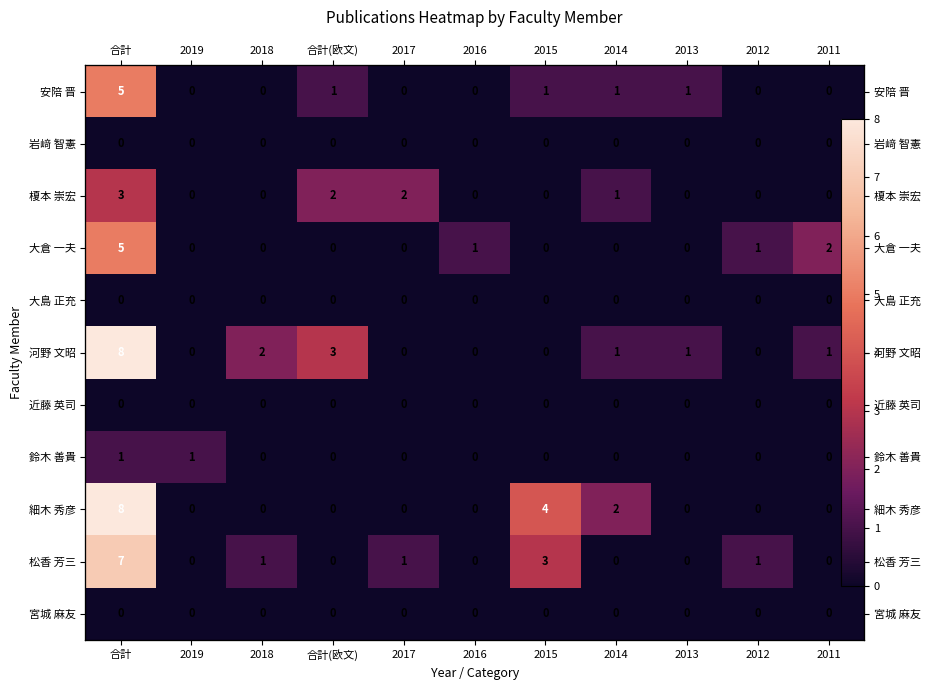

The 岩﨑 智憲 series shows 0 at 2013. True or false?

True